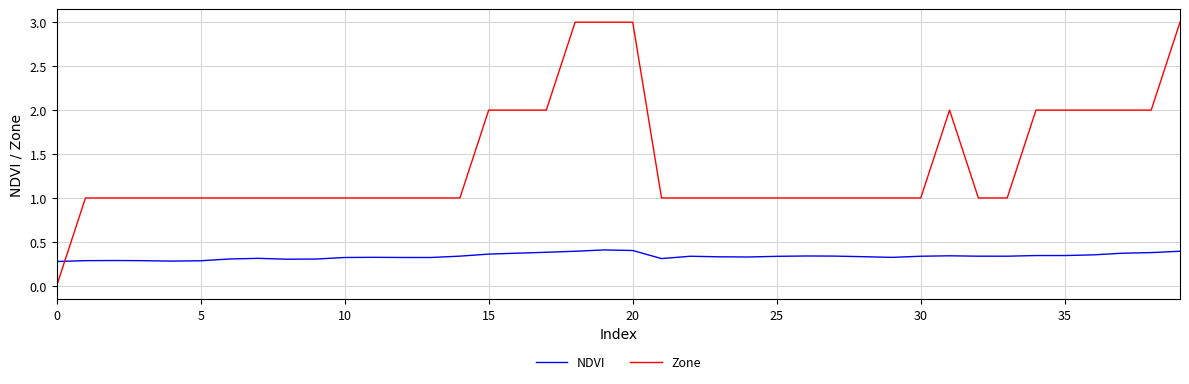

Which series has the largest range (max minus min)?

Zone